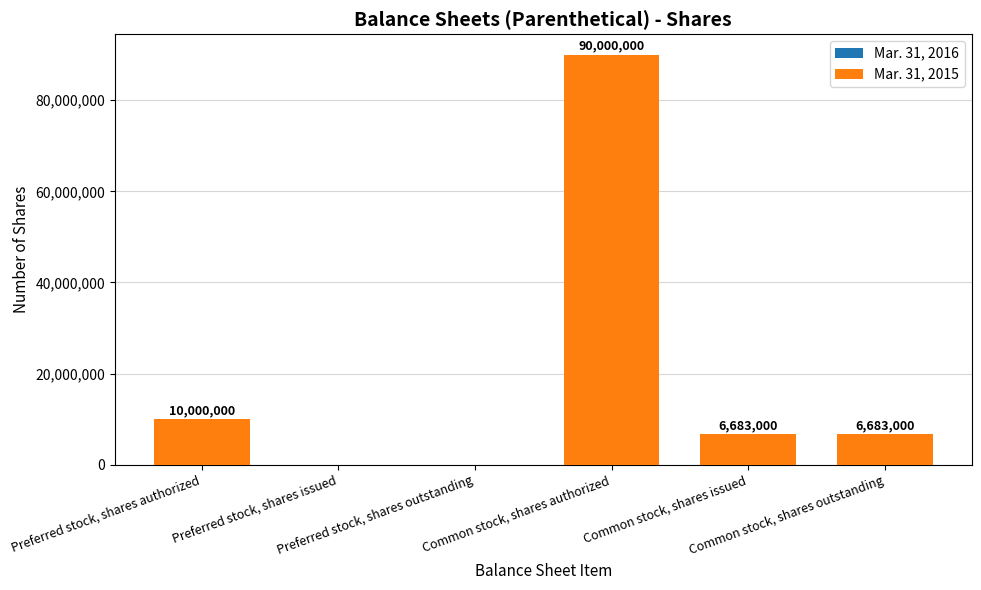

Does the chart contain stacked bars?

No